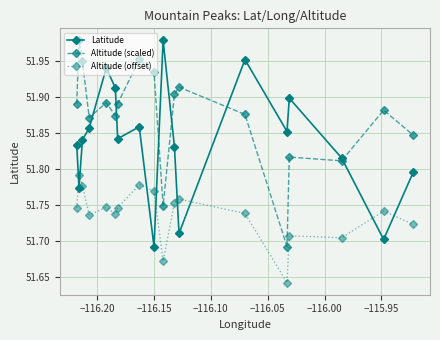

Count the Altitude (offset) values in the range 51 to 52.

18